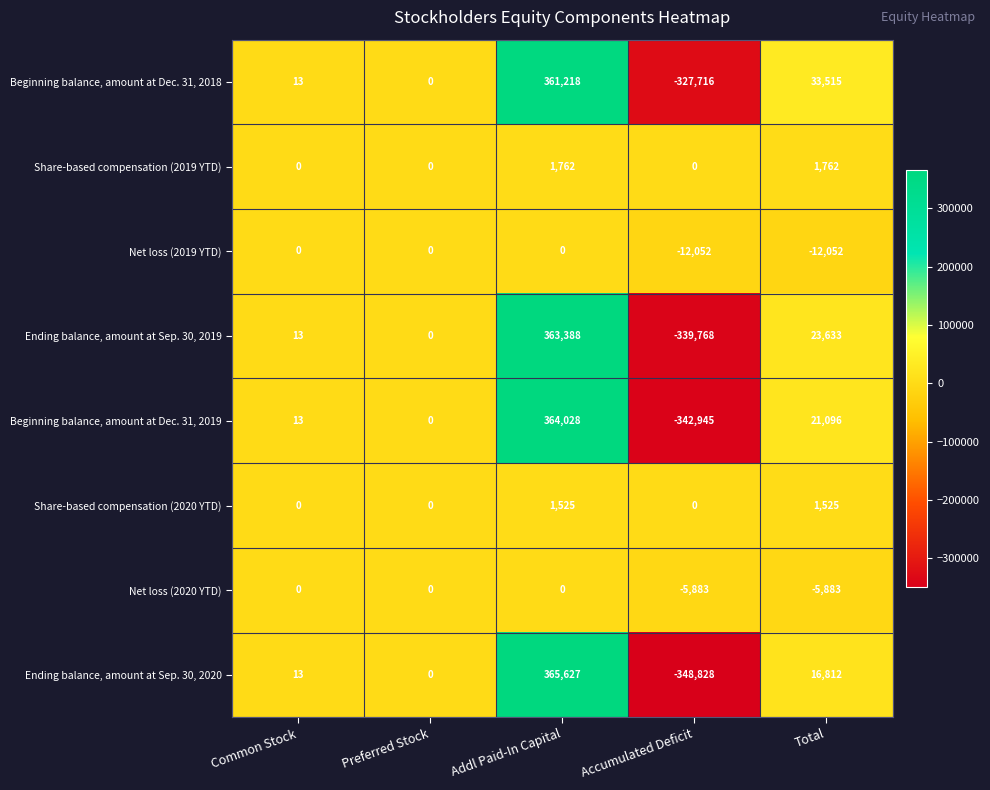

List the labels in order of Ending balance, amount at Sep. 30, 2020 value, largest first.

Addl Paid-In Capital, Total, Common Stock, Preferred Stock, Accumulated Deficit